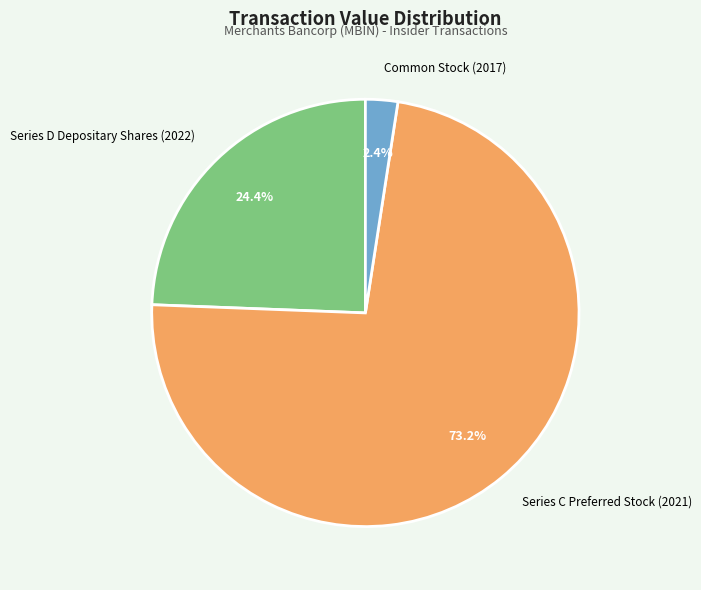

True or false: Common Stock (2017) accounts for 2% of the total.

True